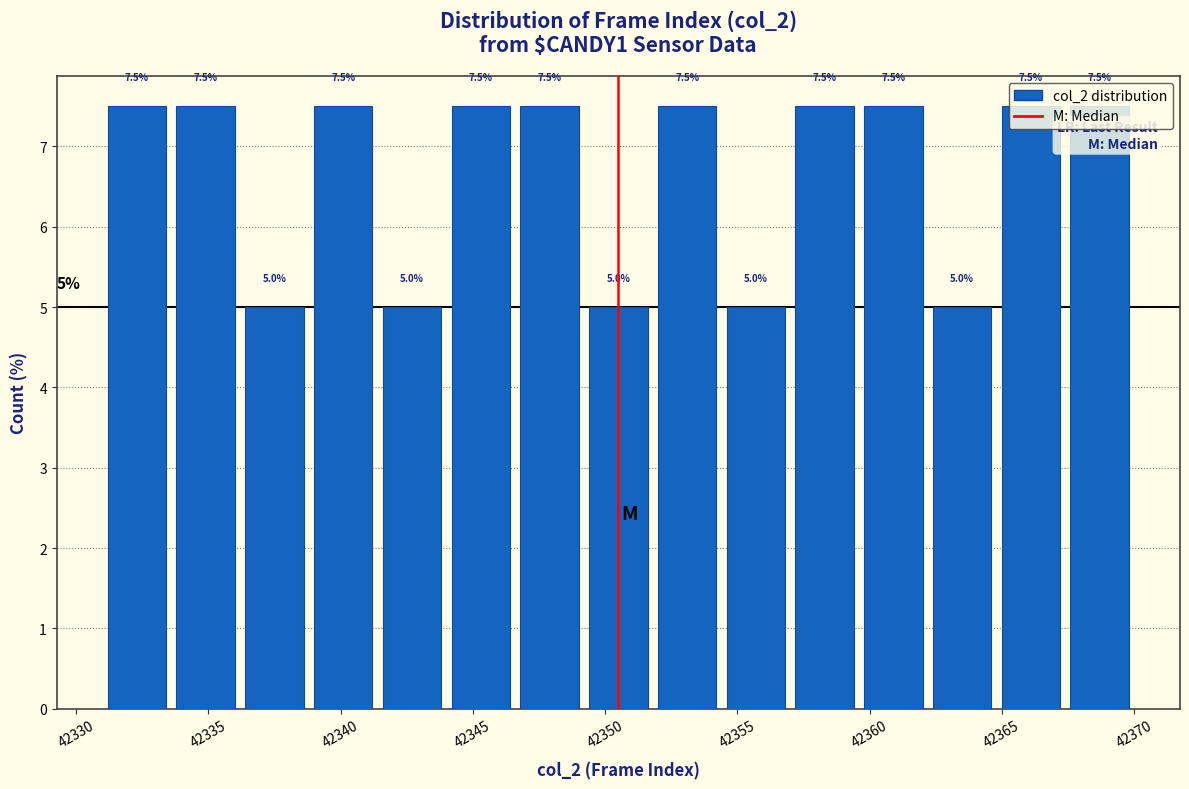

What is the height of the bar covering 42357.0 to 42359.6 on the x-axis? The bar edges are not printed on the chart, so give them approximately, as read against the axis.

7.5